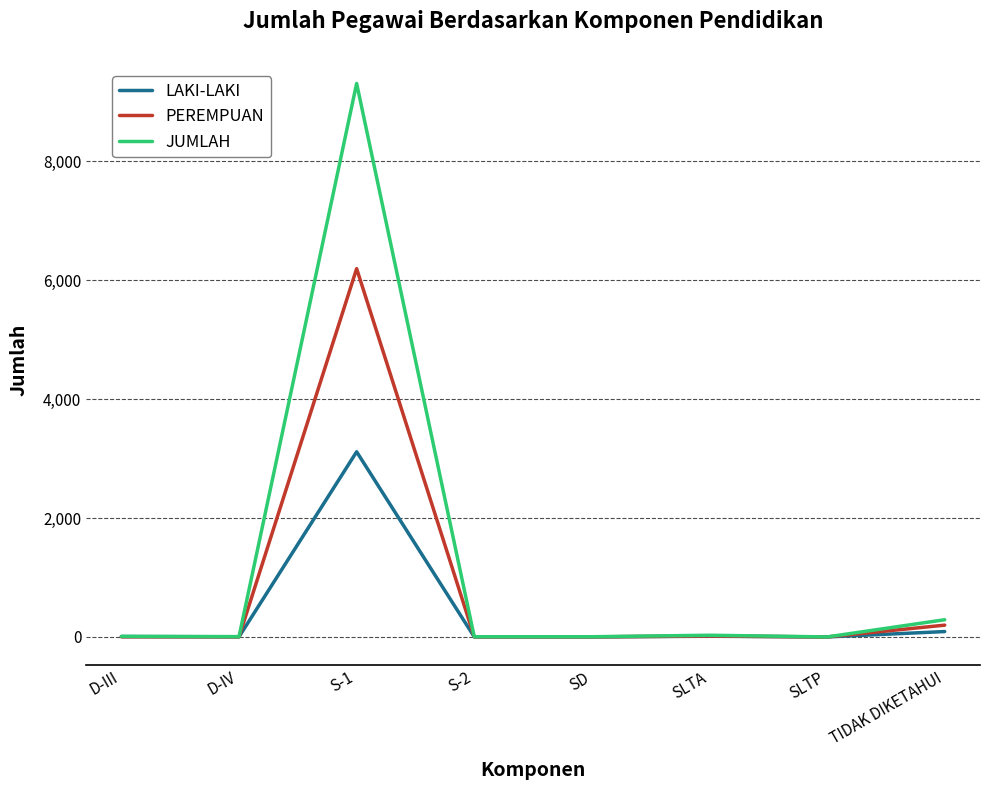

At which category is the sum across all series the highest?

S-1